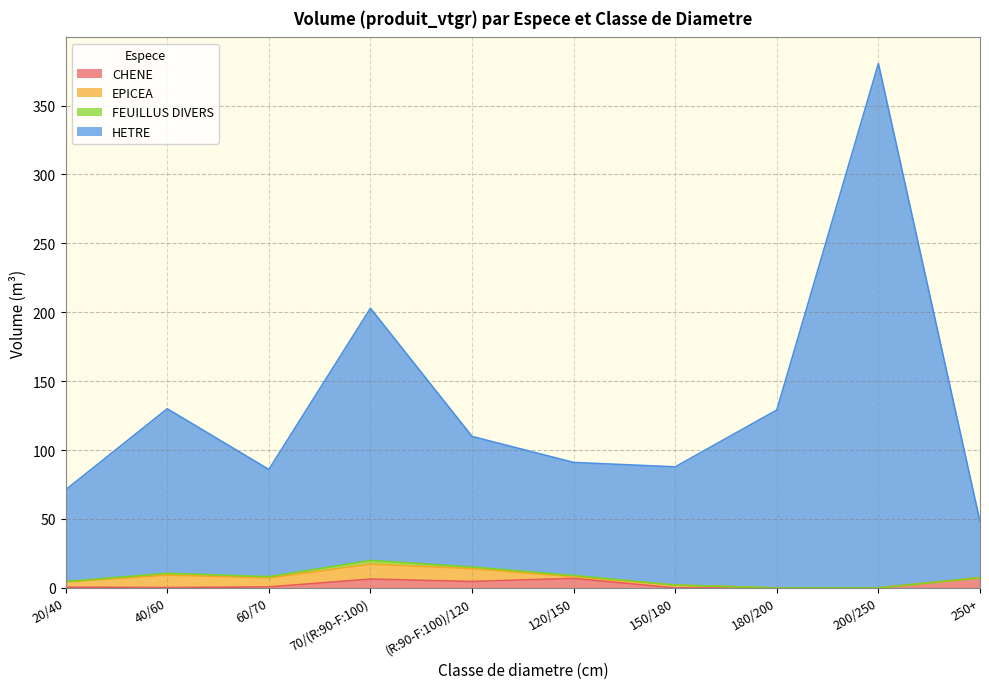

At which category is the sum across all series the highest?

200/250